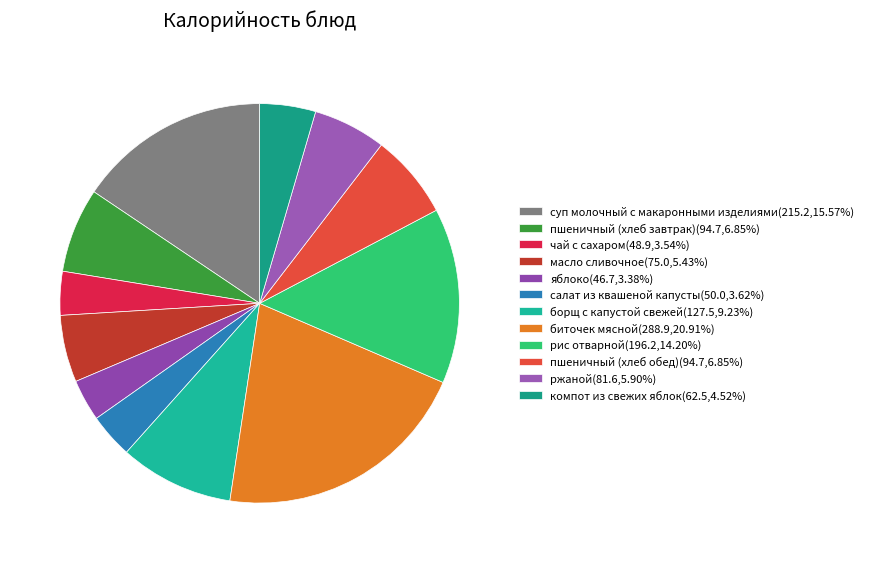

What is the total percentage of борщ с капустой свежей and масло сливочное?

14.7%